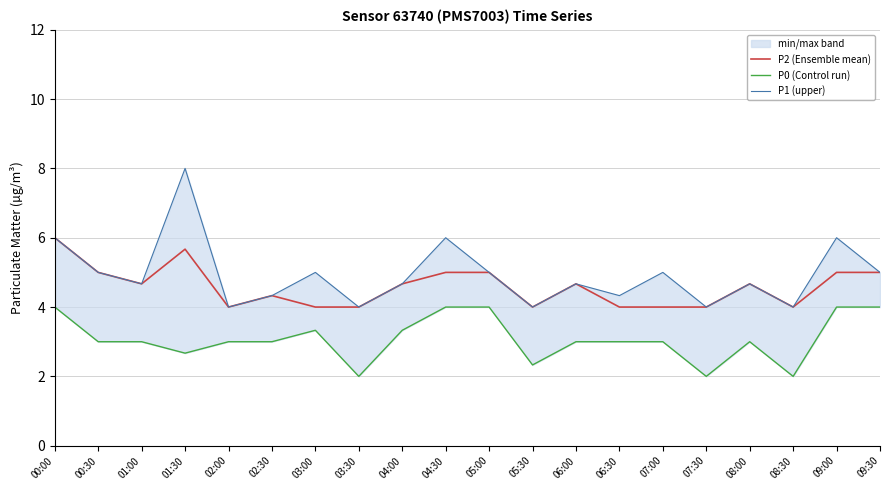

At which category is the sum across all series the highest?

01:30